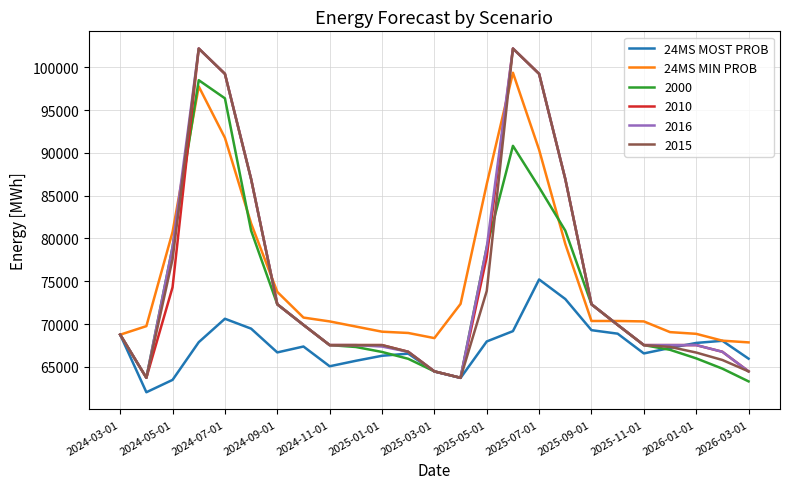

How many lines are shown in the chart?

6